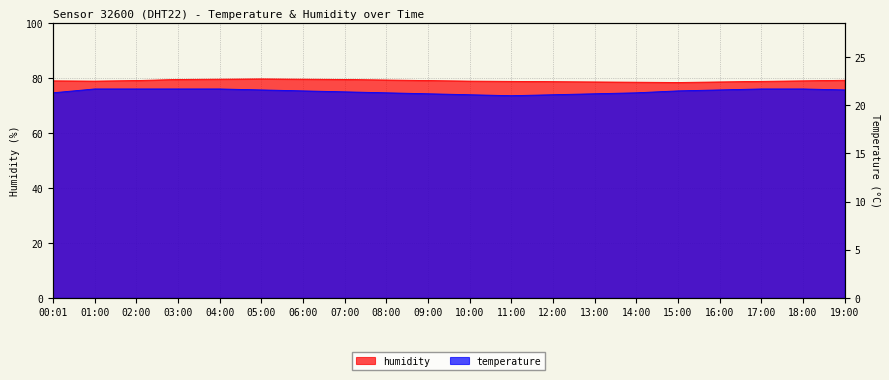

The value of humidity at 05:00 is 79.6. True or false?

True